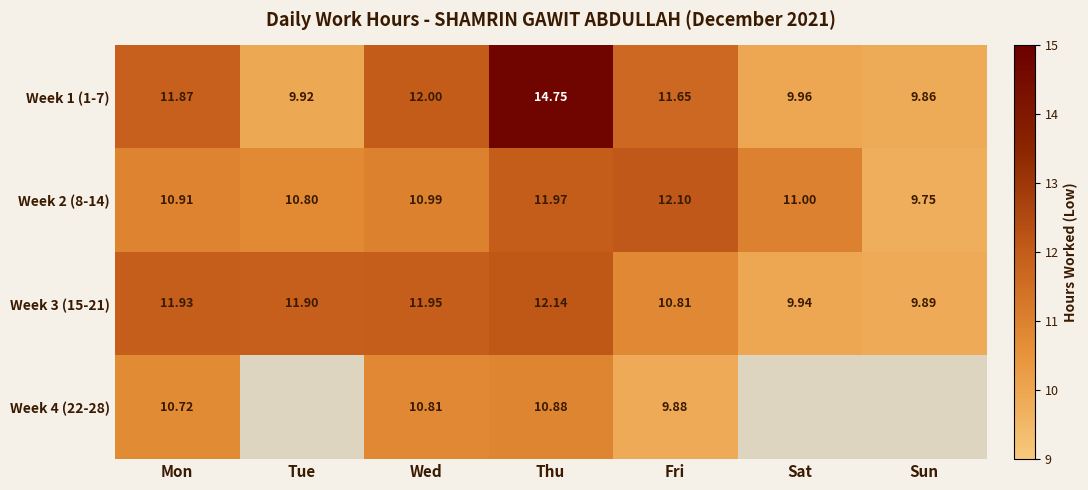

Rank the categories by Week 2 (8-14) value from highest to lowest.

Fri, Thu, Sat, Wed, Mon, Tue, Sun